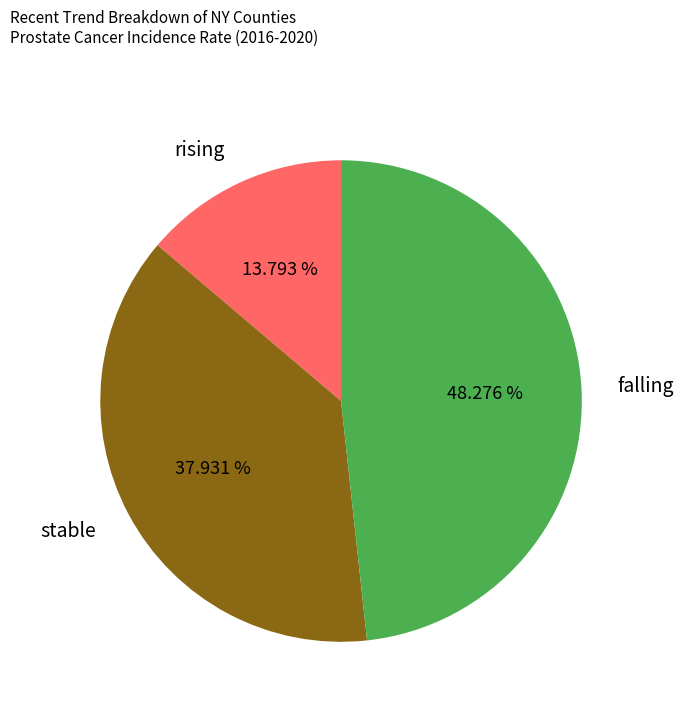

To the nearest percent, what percentage of the pie is falling?

48%